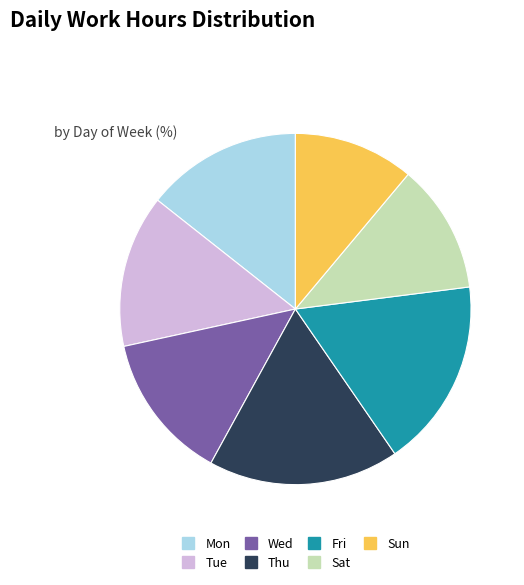

The Tue slice represents 14% of the pie. True or false?

True